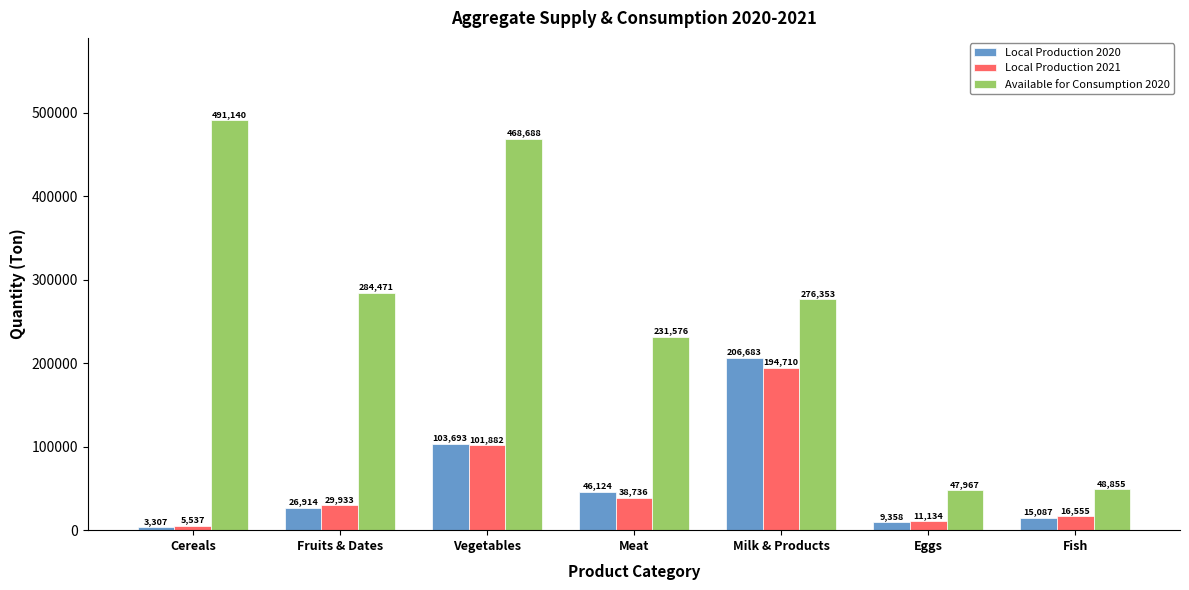

Where does the Available for Consumption 2020 series first go above 276353?

Cereals